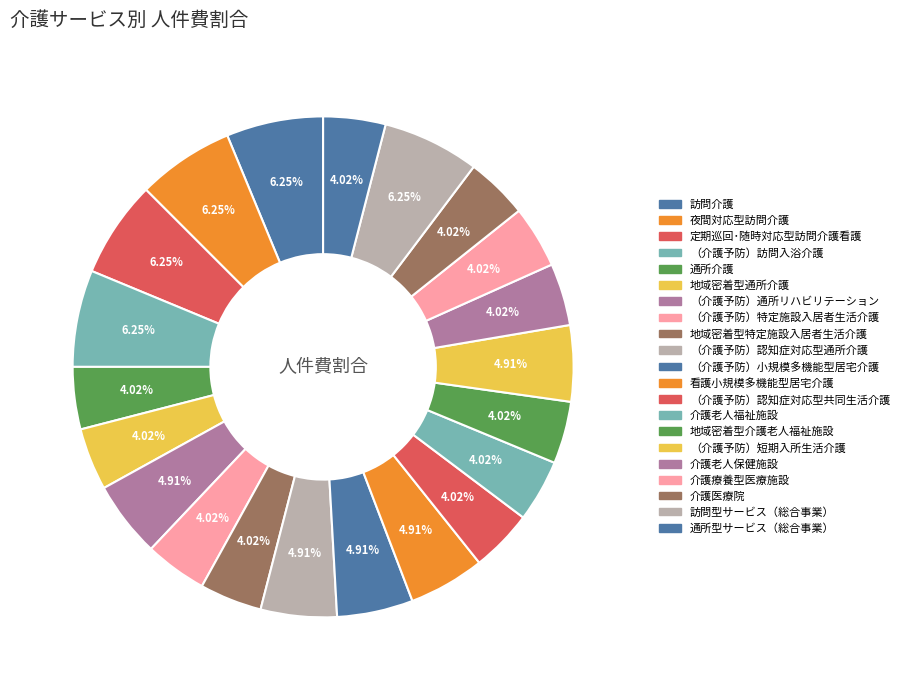

Is it true that 介護療養型医療施設 is 4% of the pie?

True